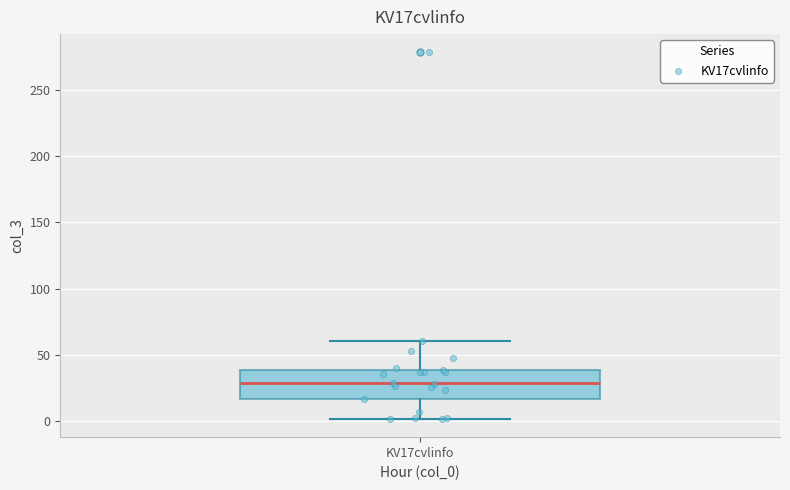

Where does the upper whisker of the box for KV17cvlinfo end on the y-axis? The values are not printed on the chart, so give them approximately, as read against the axis.

60